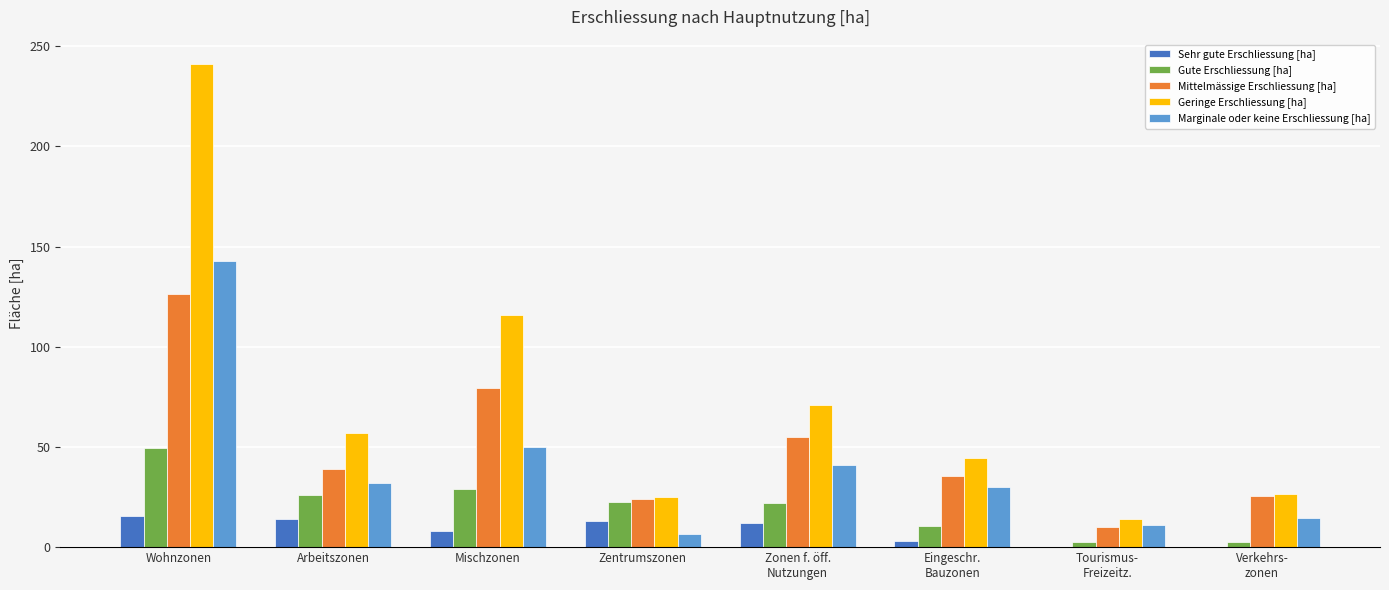

Which series has the widest spread of values?

Geringe Erschliessung [ha]